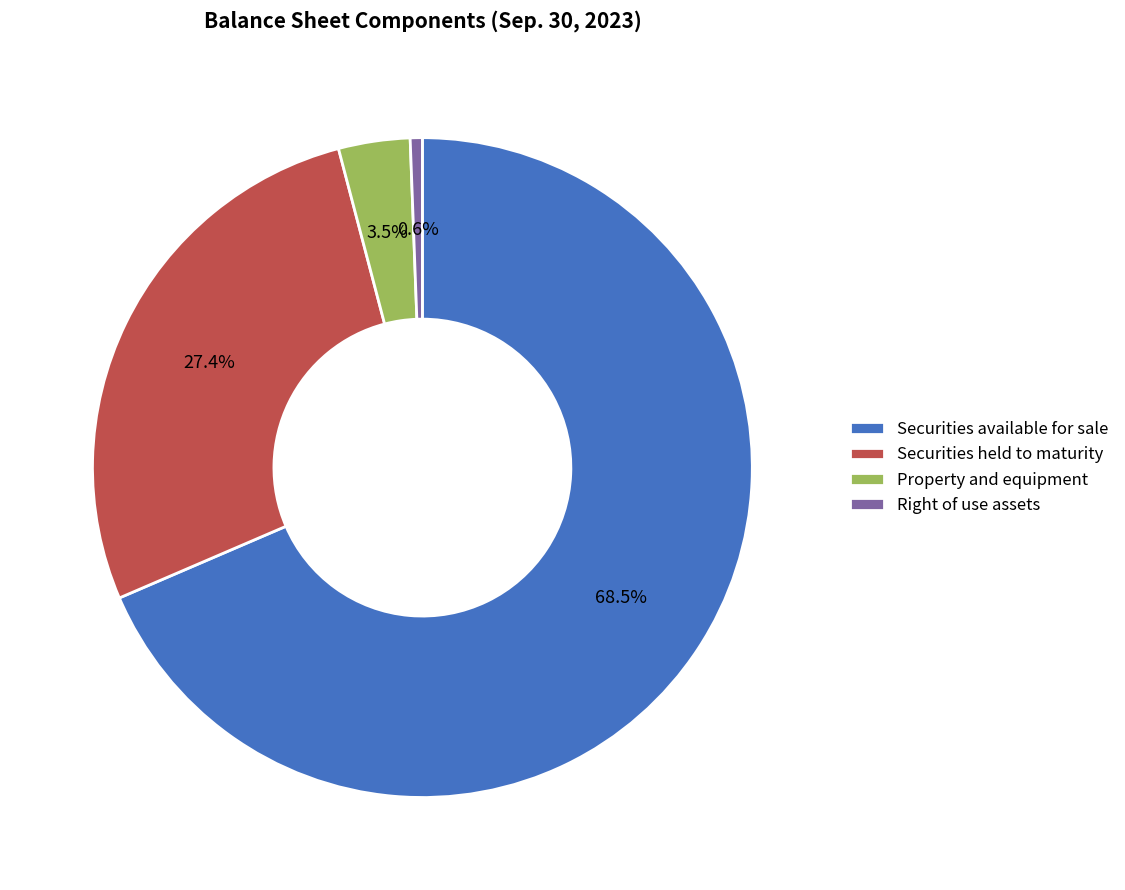

Count the number of slices in the pie.

4